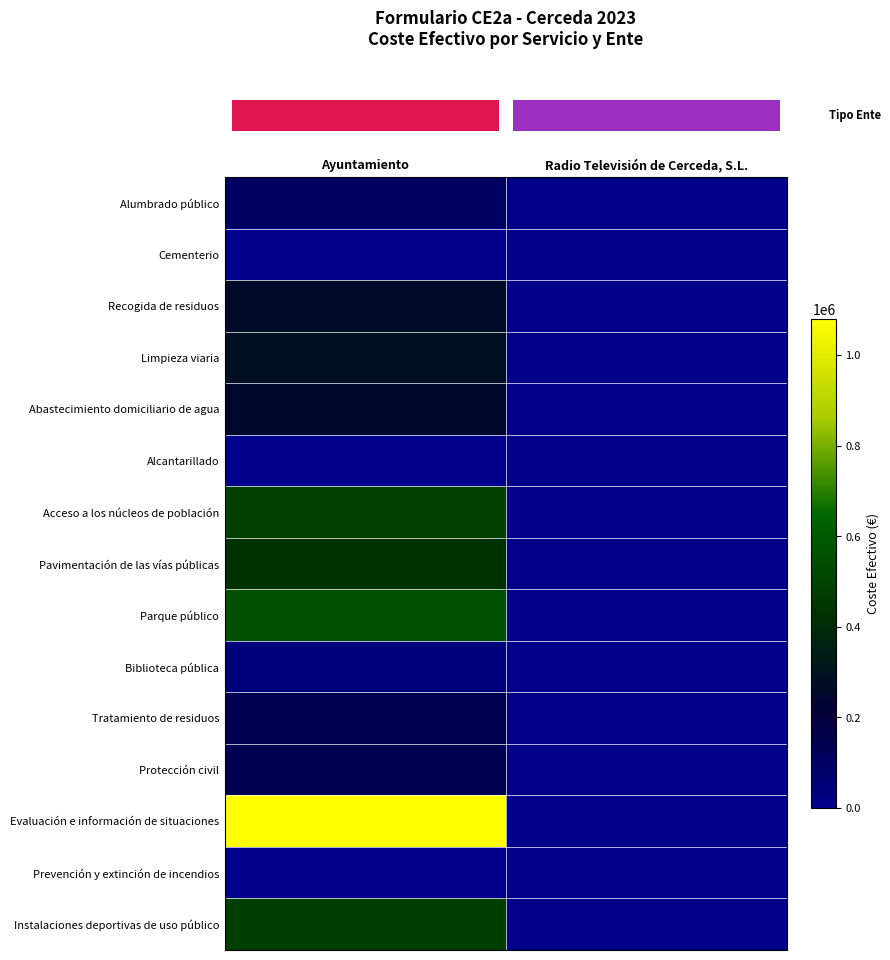

At how many categories does at least one series exceed 99241?

1